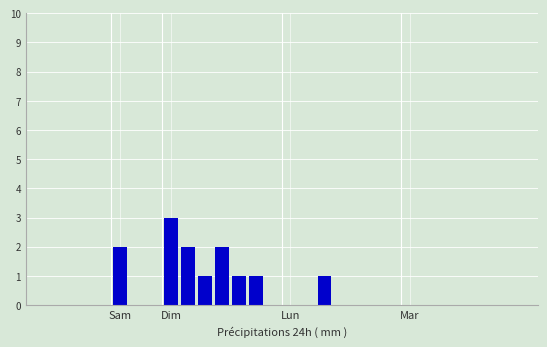

Count the values in the range 0 to 1.

26